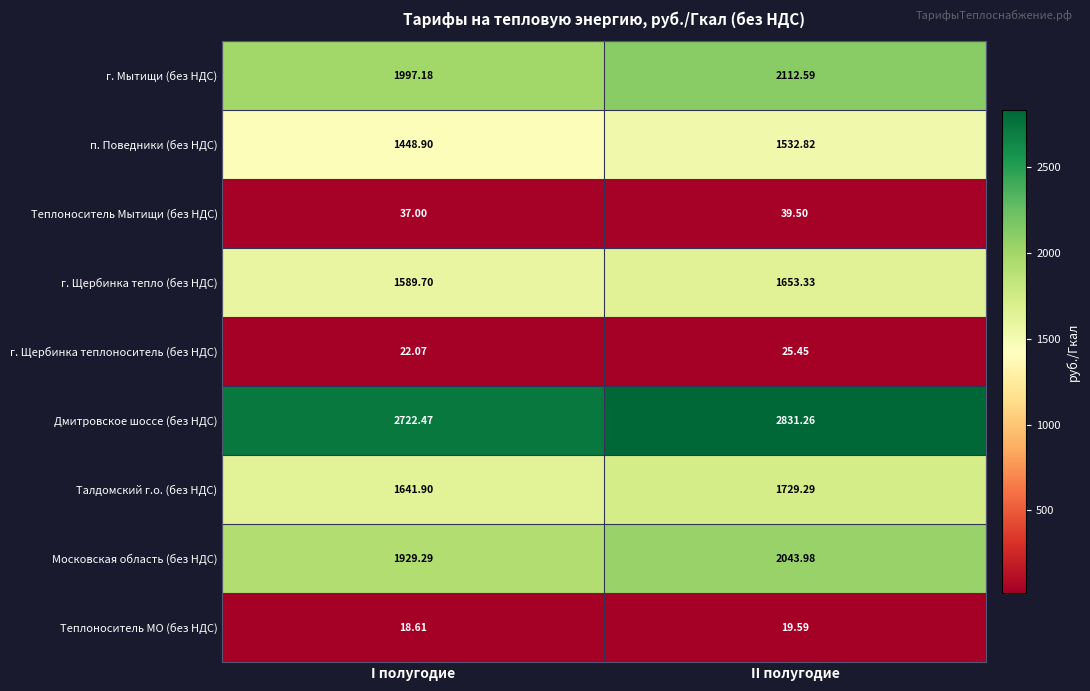

At which label is Московская область (без НДС) closest to 1986?

I полугодие